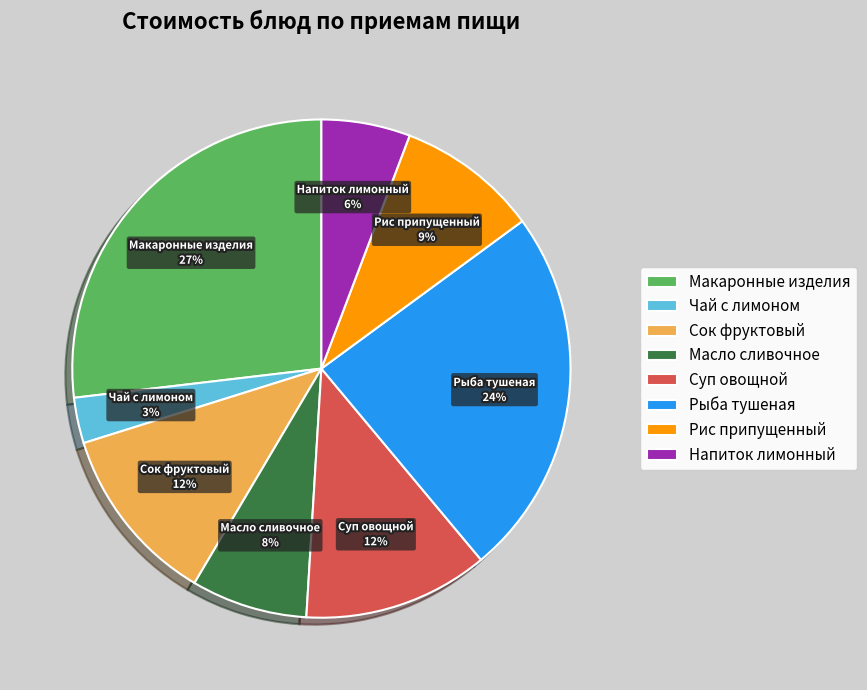

Count the number of slices in the pie.

8